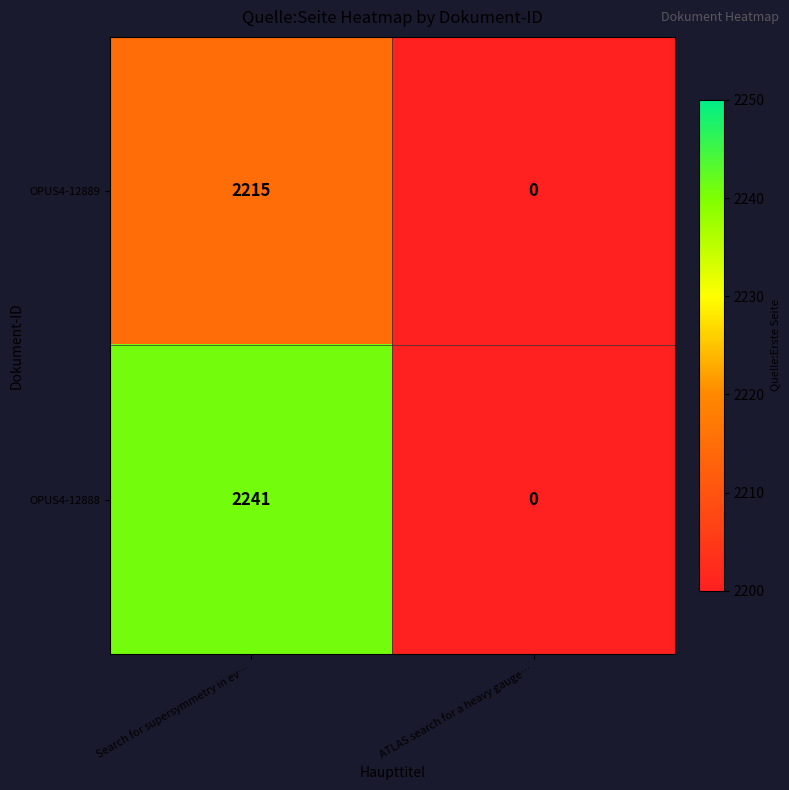

How many values in OPUS4-12889 are above zero?

1